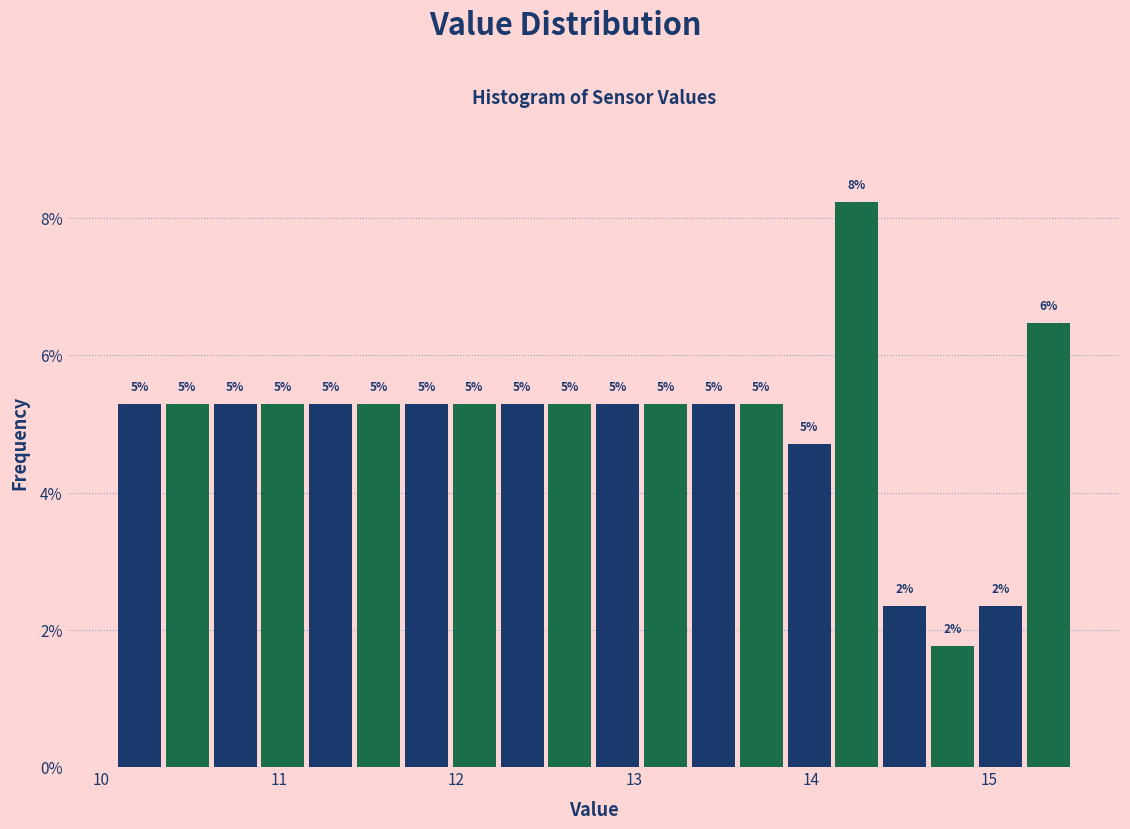

Read against the x-axis, roughly where is the centre of the tallest bar?

14.3